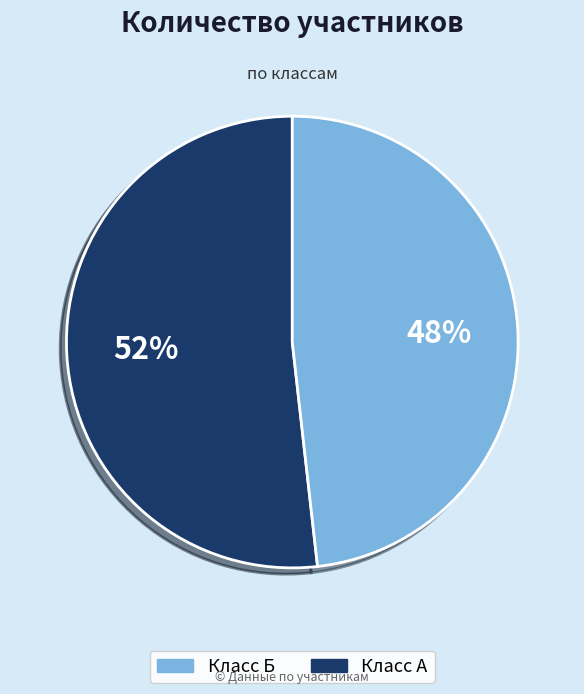

Is there any slice that represents more than half of the pie?

Yes